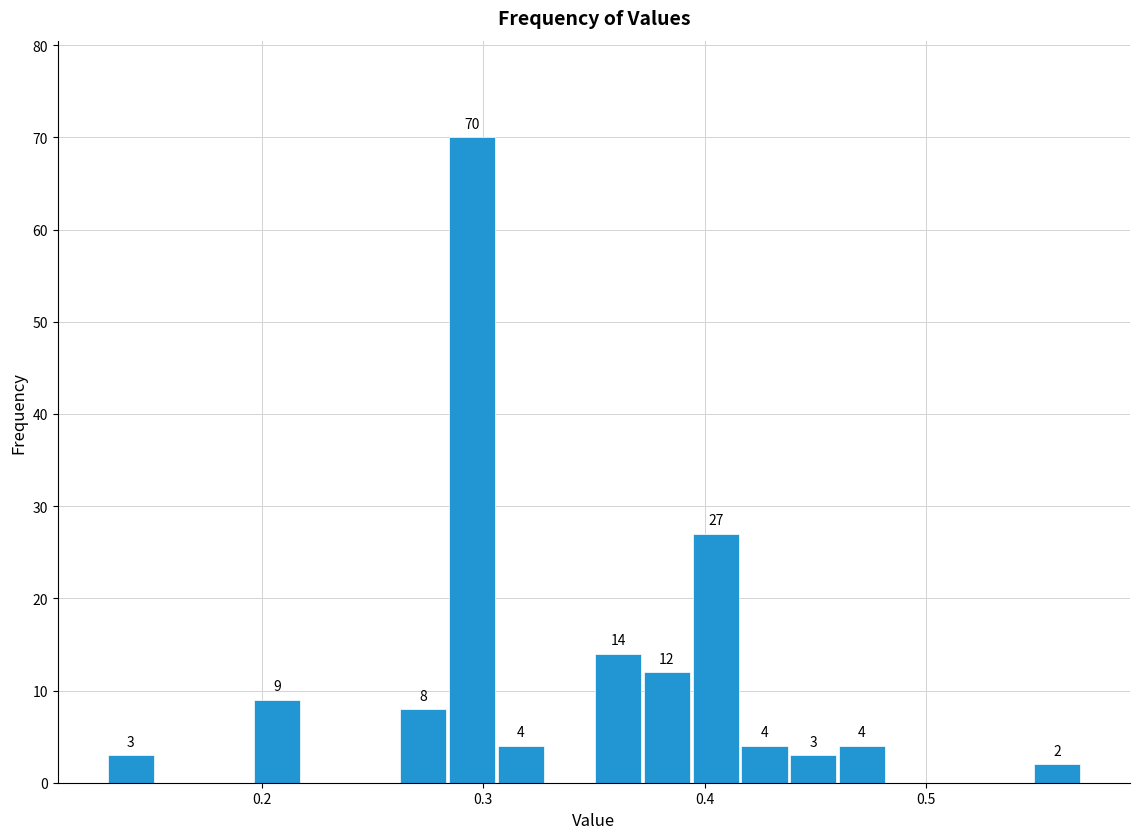

Around what value on the x-axis is the tallest bar? Give the approximate position of its centre, as read against the axis.

0.30